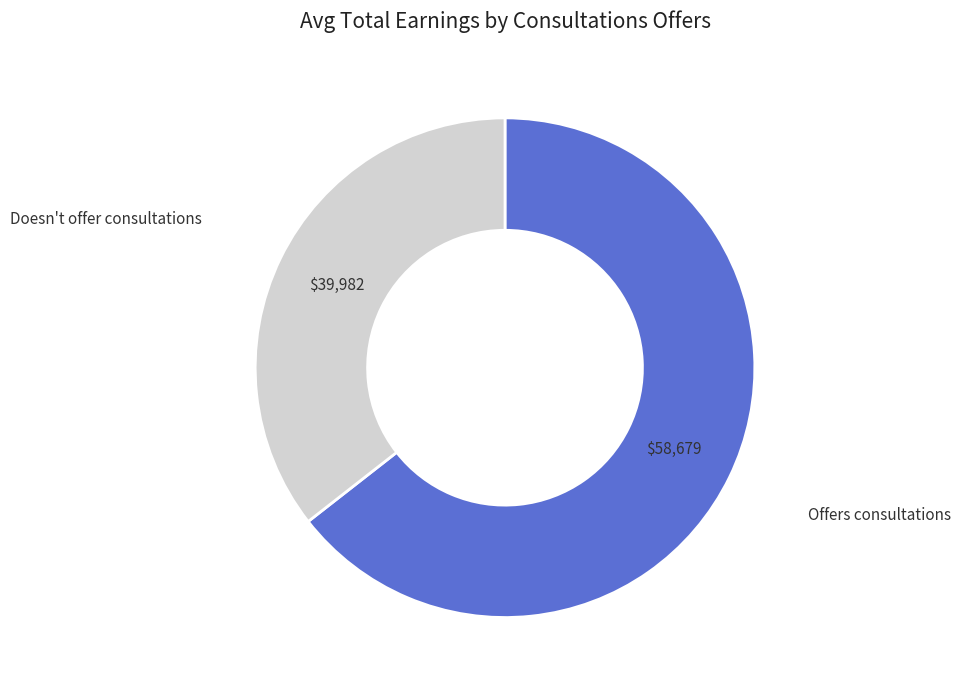

Which category has the smallest portion of the pie?

Doesn't offer consultations